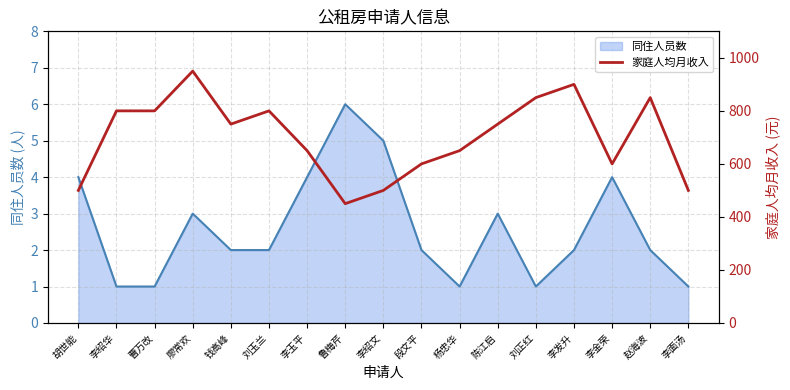

Is it true that 同住人员数 equals 2 at 刘玉兰?

True